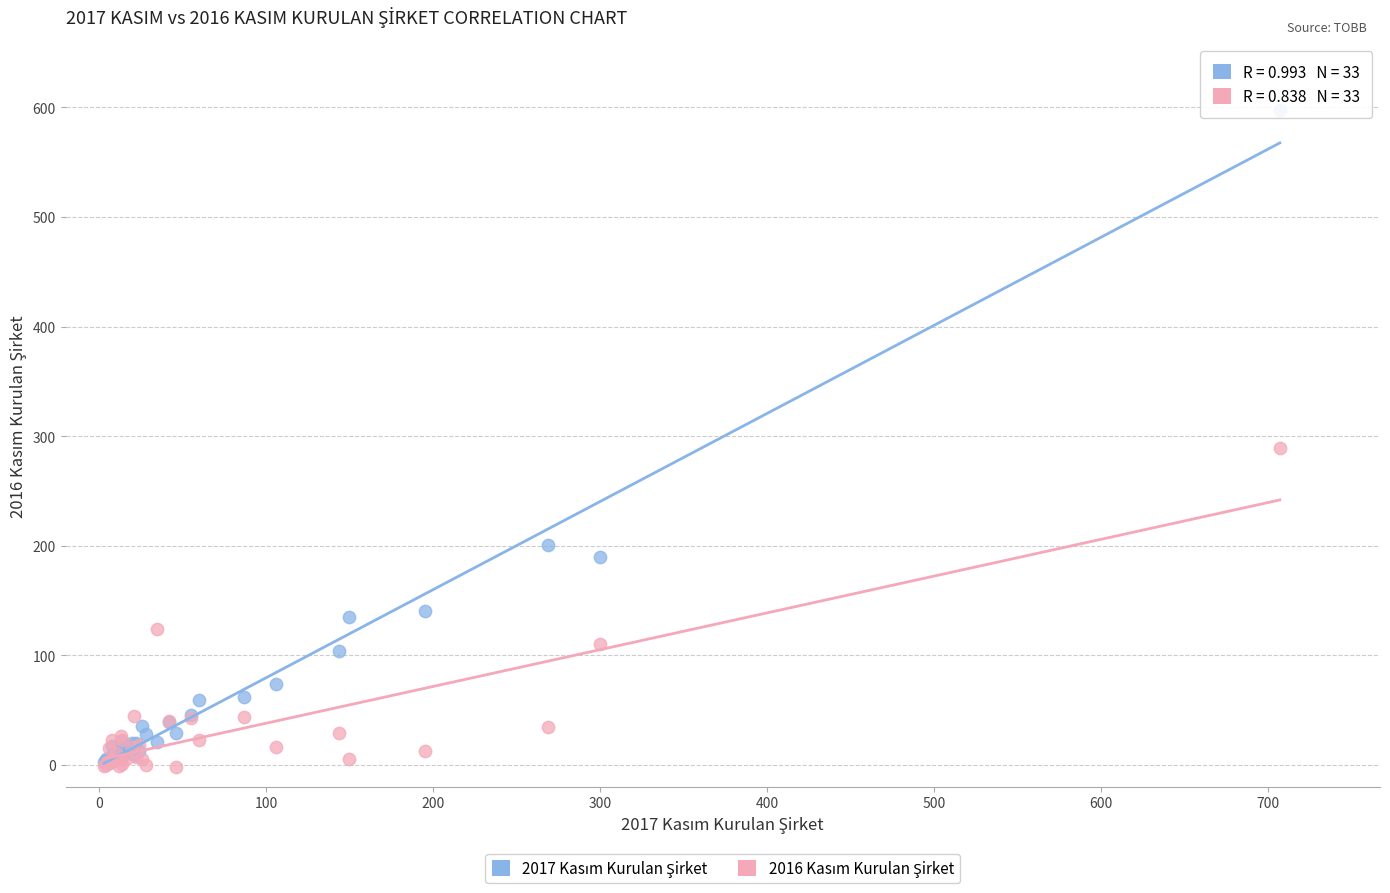

Across all series, what Y value is closest to 298?

288.8